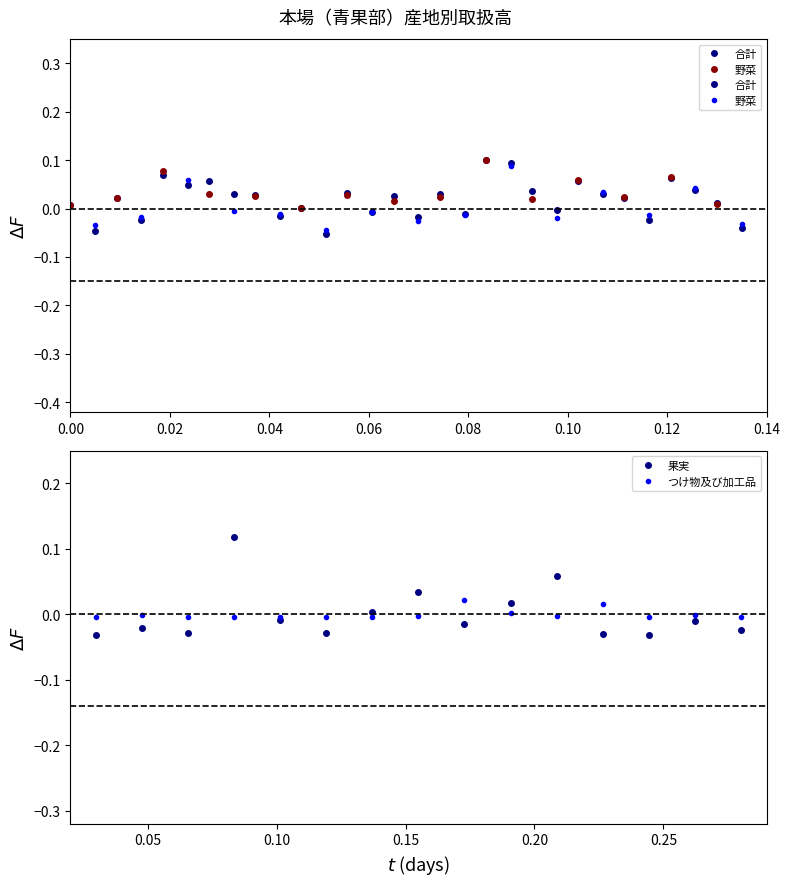

True or false: つけ物及び加工品 has more than 2 interior local peaks.

True